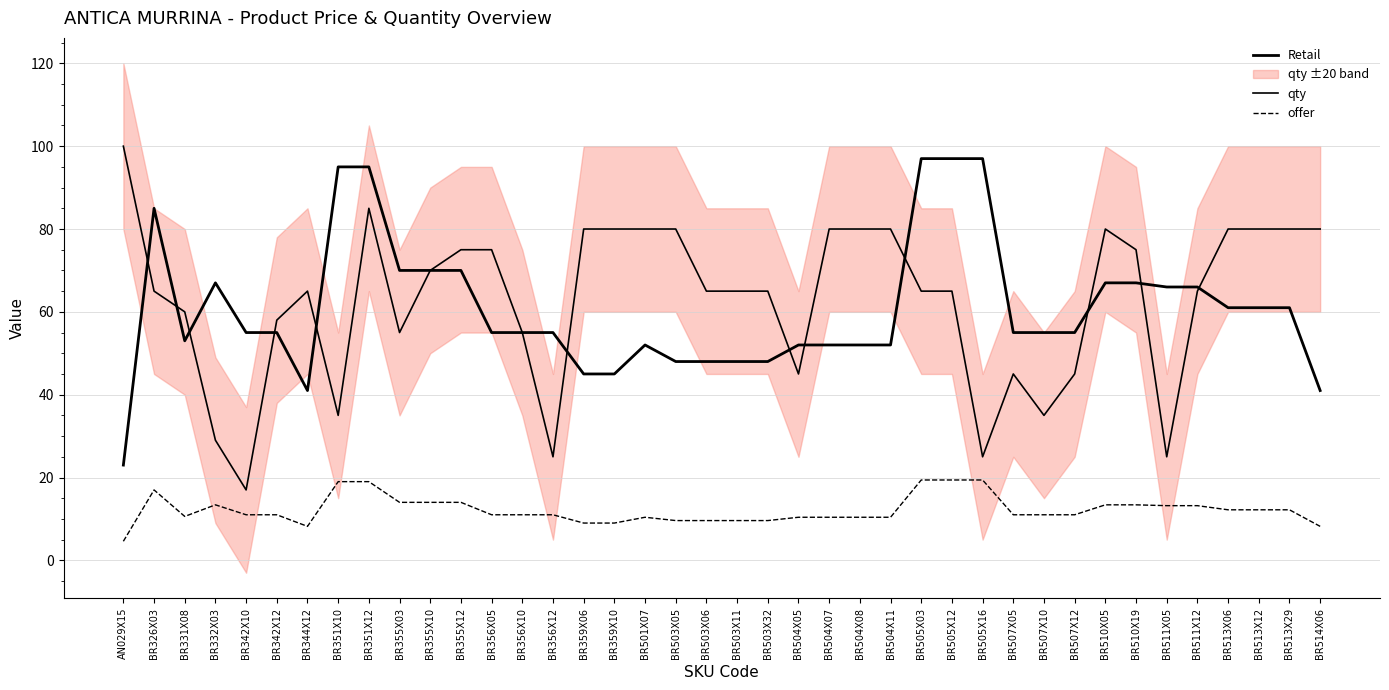

What is the sum of the qty values at BR503X11 and BR342X12?

123.0